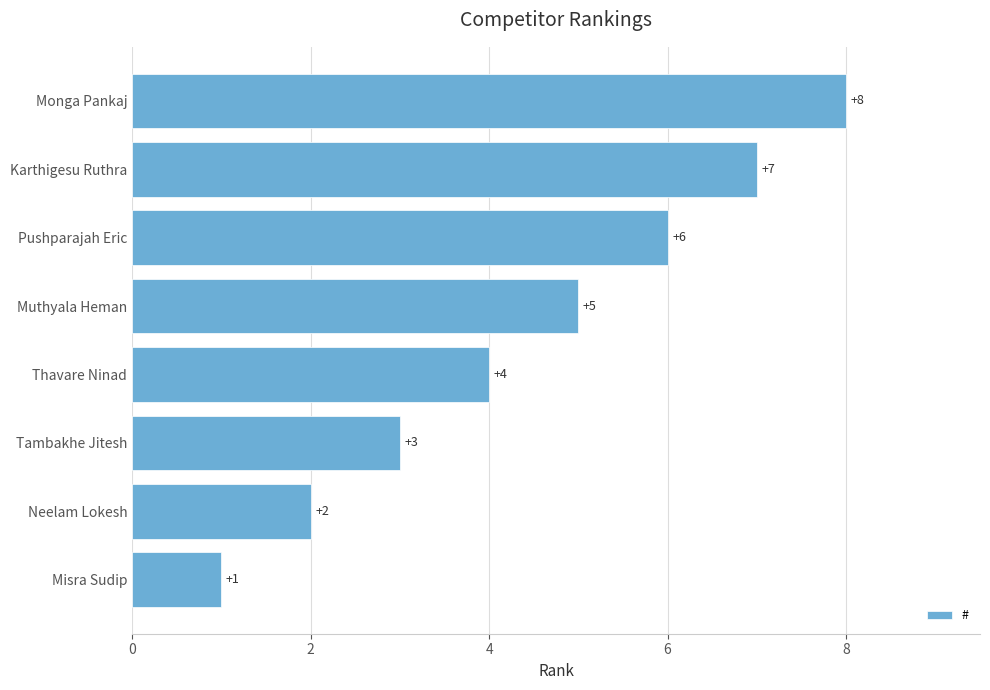

Are the bars horizontal?

Yes